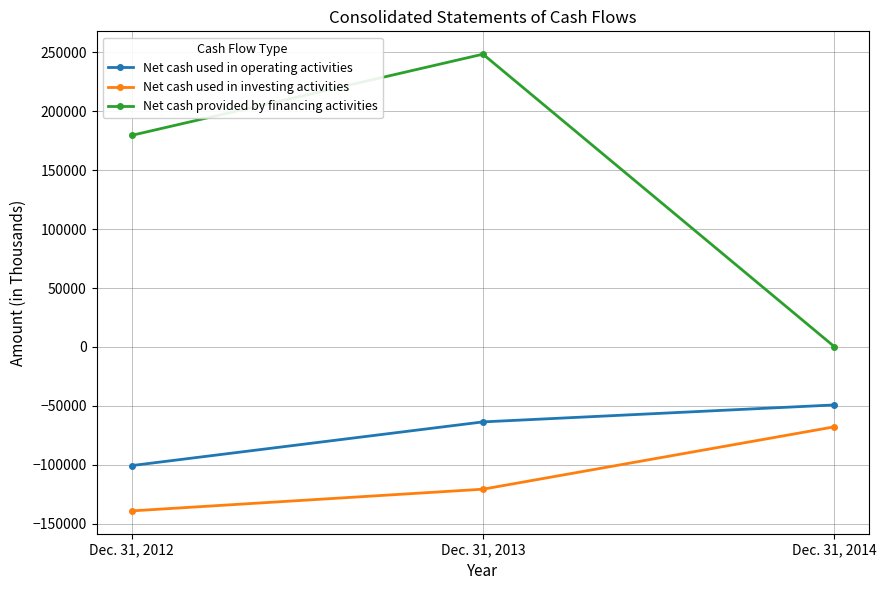

What is the value of the Net cash used in investing activities point at the 2nd from the left?

-120736